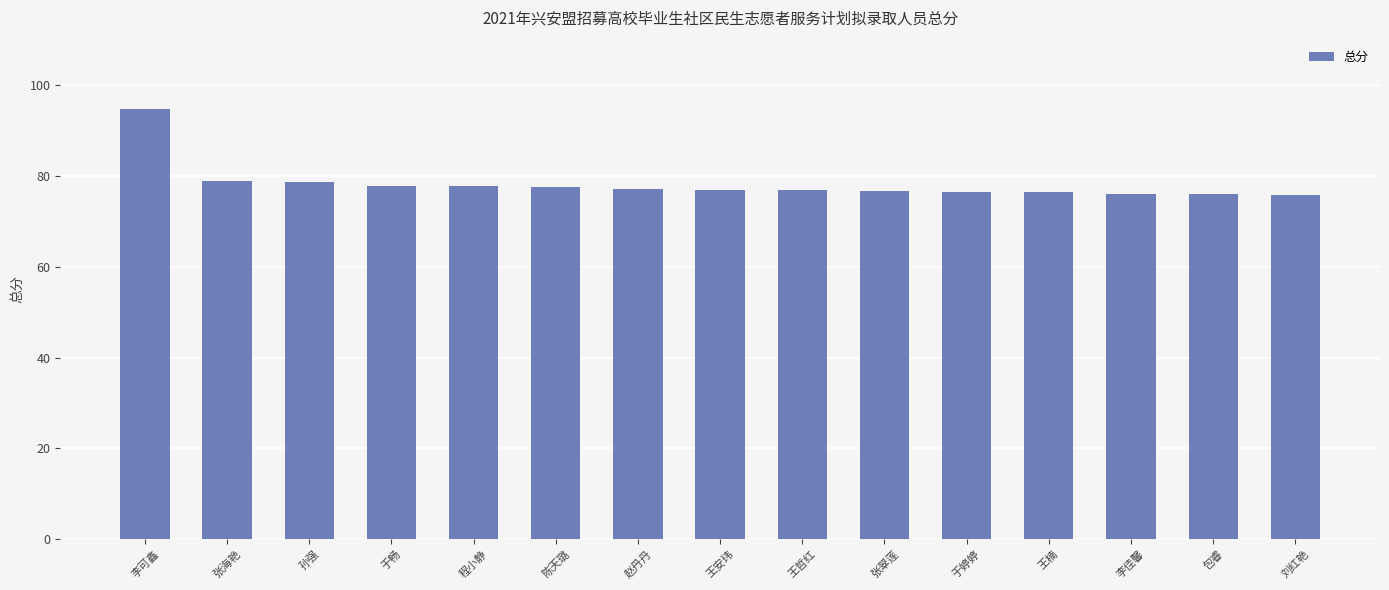

The value at 程小静 is 107.1. True or false?

False